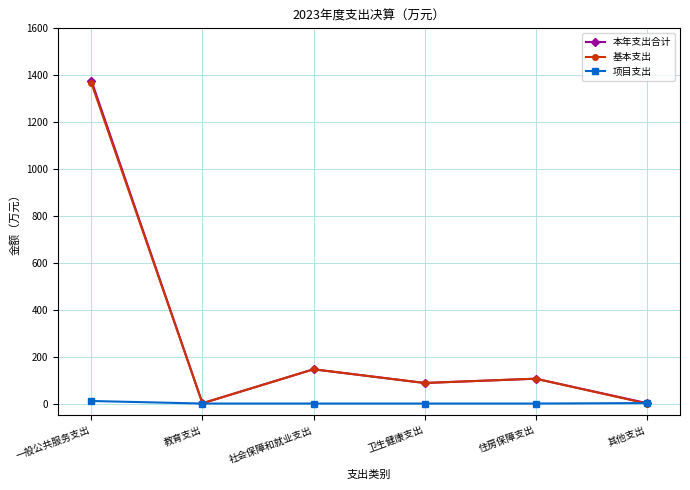

How many interior local peaks does the 基本支出 series have?

2